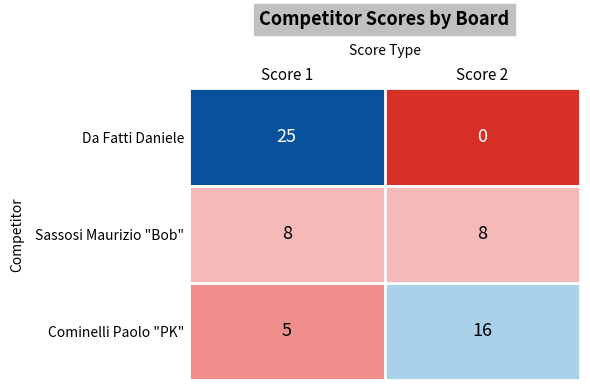

What is the difference between the maximum and minimum values in the Cominelli Paolo "PK" series?

11